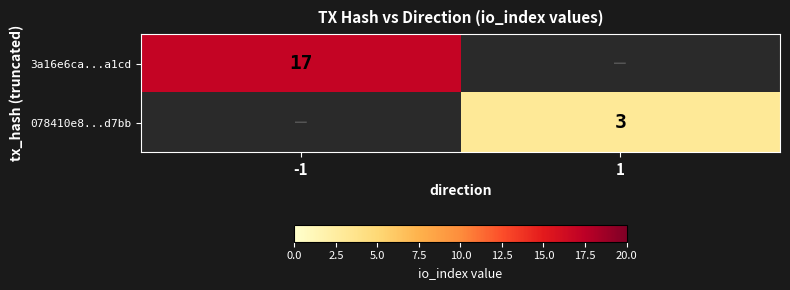

True or false: 078410e8...d7bb has a value of 5 at 1.

False